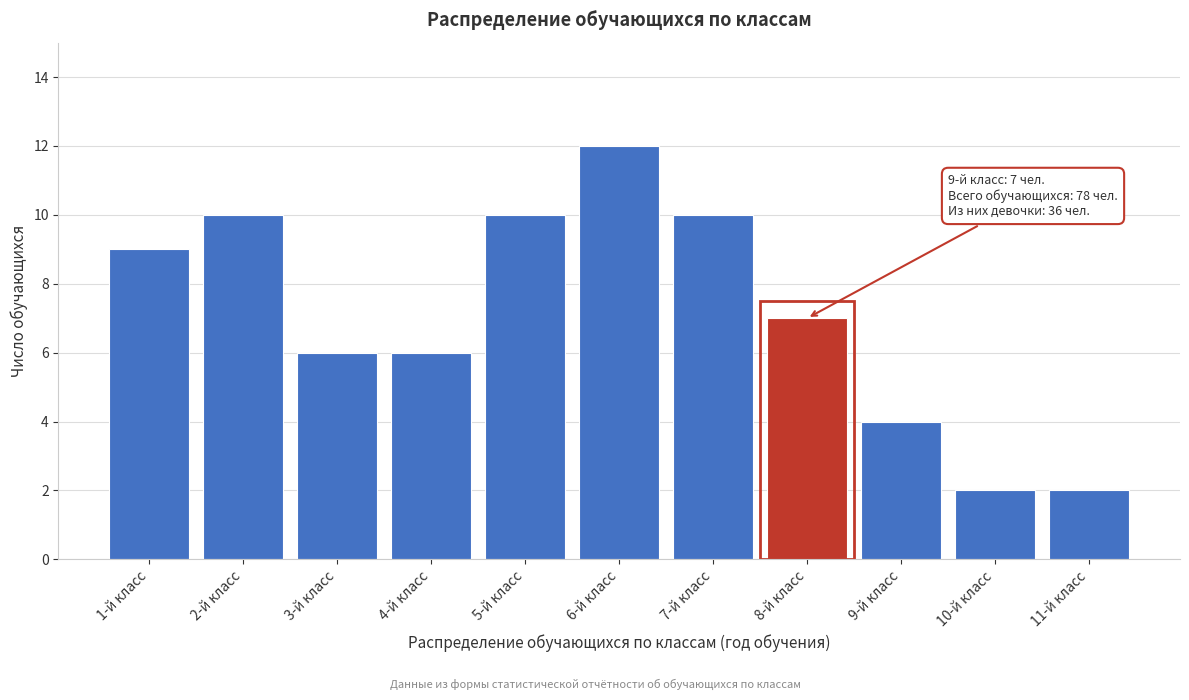

Reading left to right, what are all the values shown in this chart?

1-й класс=9	2-й класс=10	3-й класс=6	4-й класс=6	5-й класс=10	6-й класс=12	7-й класс=10	8-й класс=7	9-й класс=4	10-й класс=2	11-й класс=2